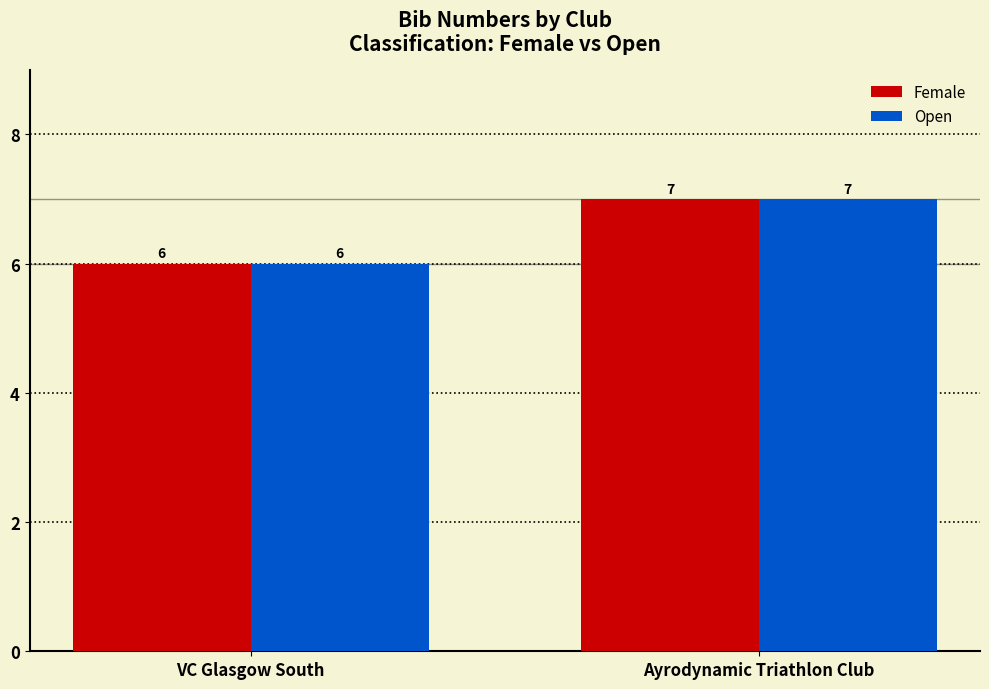

The Female series shows 11 at Ayrodynamic Triathlon Club. True or false?

False